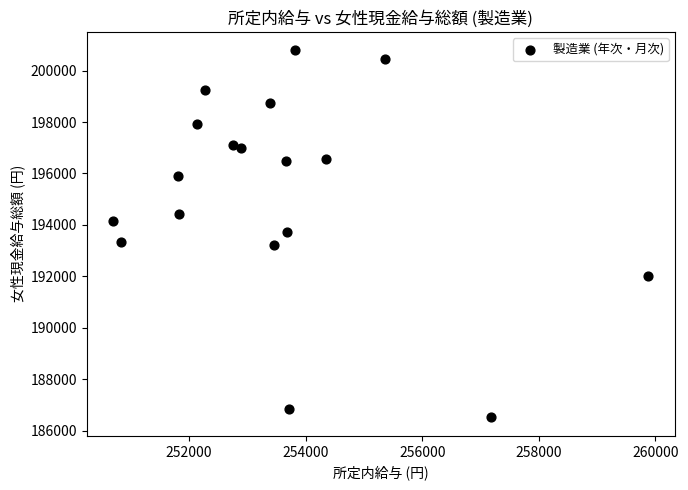

What is the range of Y values (max minus min)?

14285